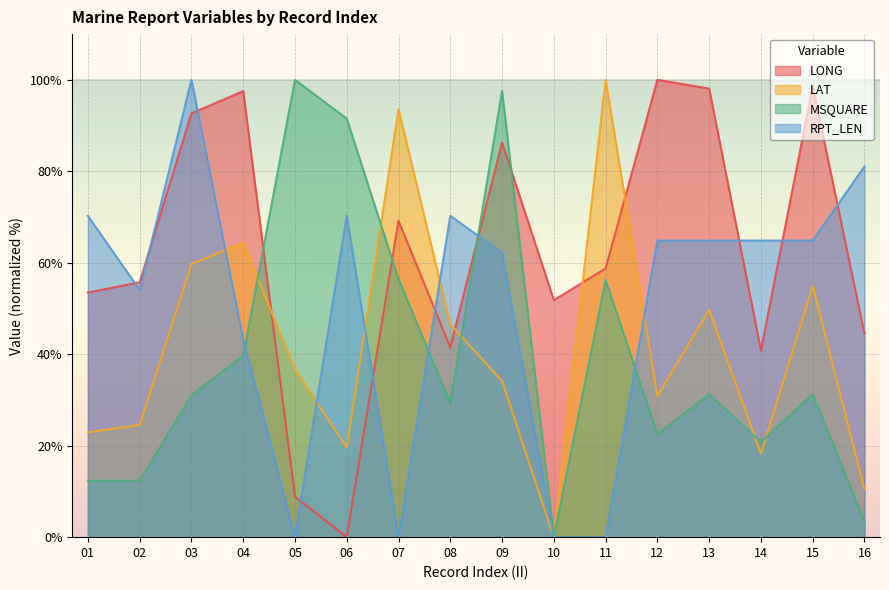

Between 10 and 03, which is larger?

03